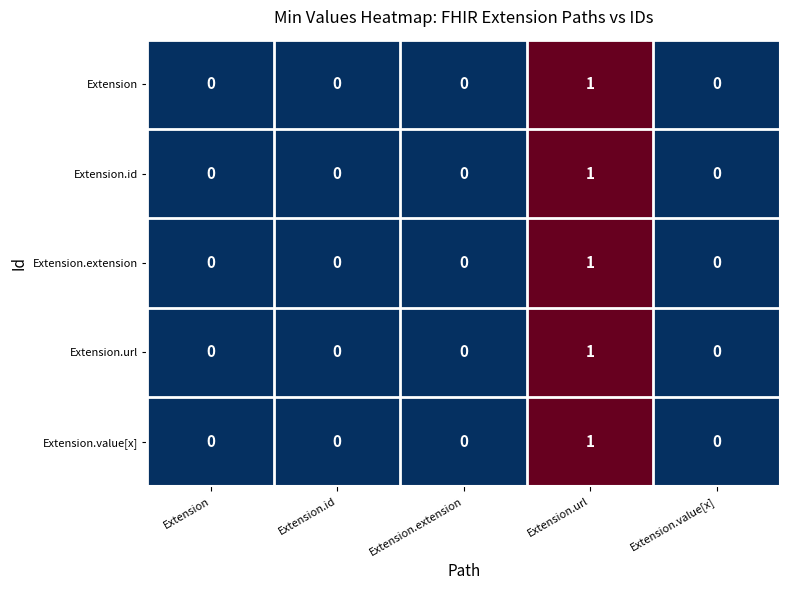

How many values in Extension.id are above zero?

1